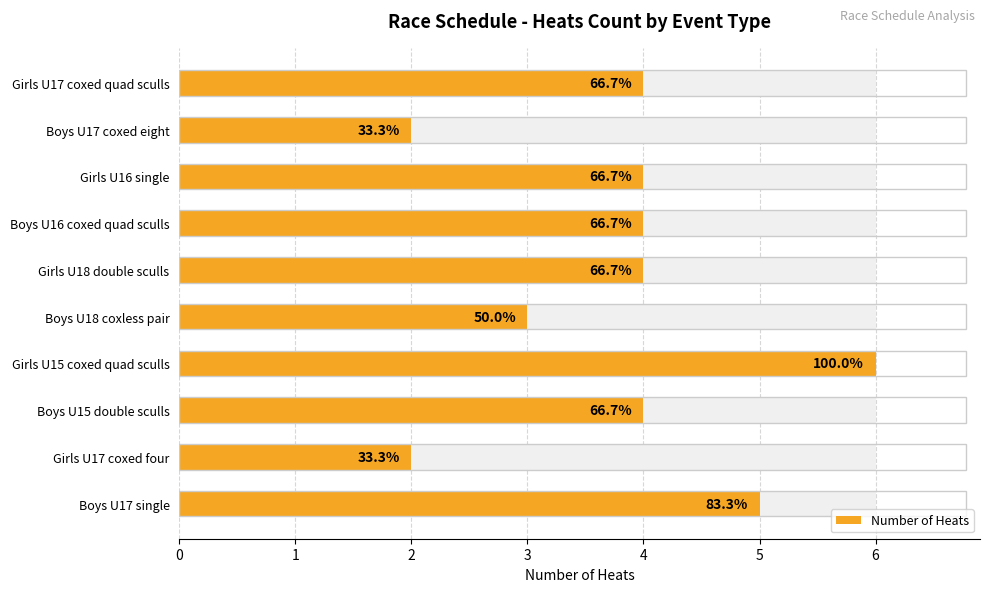

Reading right to left, what are all the values shown in this chart?

4	2	4	4	4	3	6	4	2	5